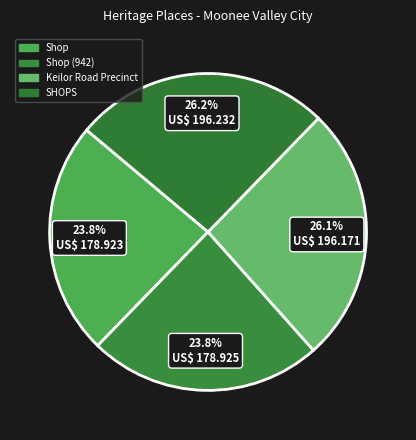

How many slices are in this pie chart?

4